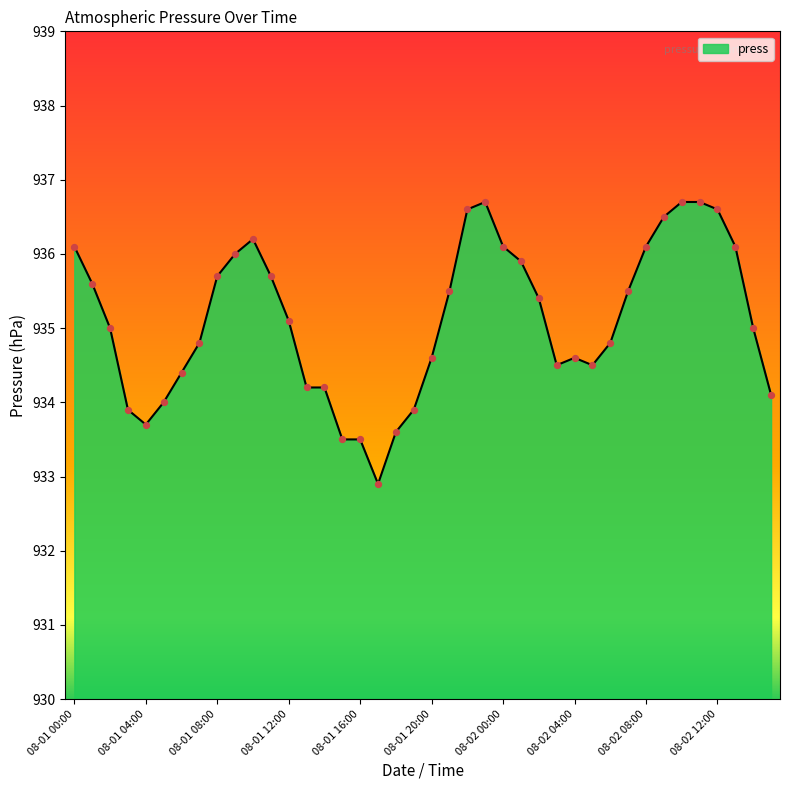

What is the maximum value shown in the chart?

936.7